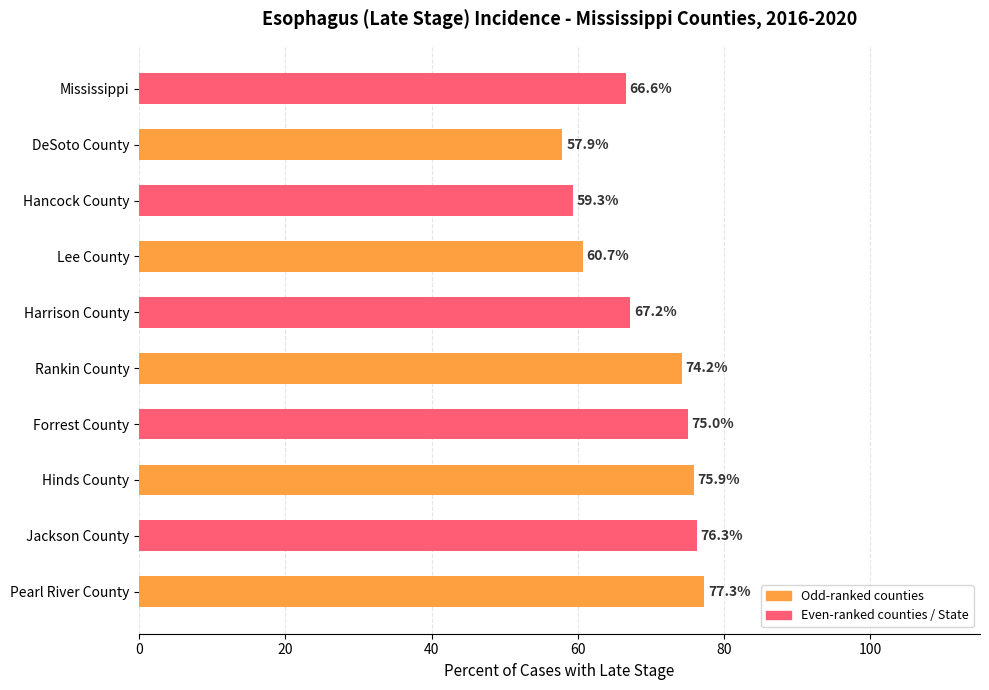

List the labels in order of value, smallest first.

DeSoto County, Hancock County, Lee County, Mississippi, Harrison County, Rankin County, Forrest County, Hinds County, Jackson County, Pearl River County